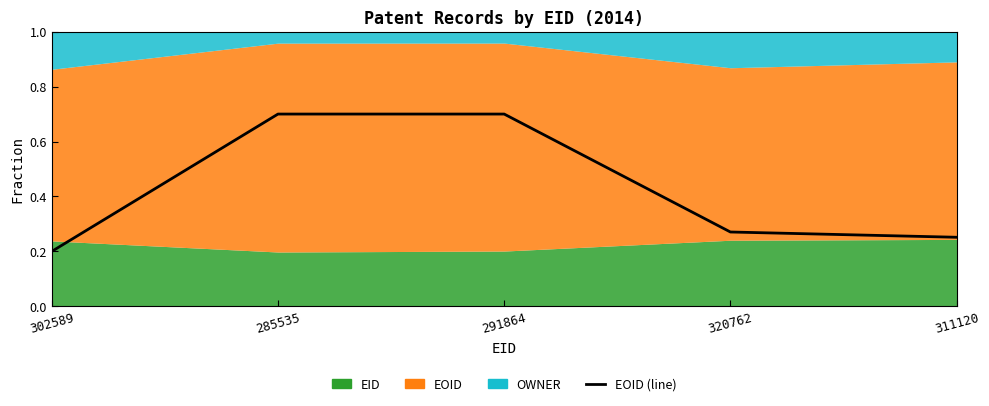

Which label corresponds to the smallest value in the chart?

302589